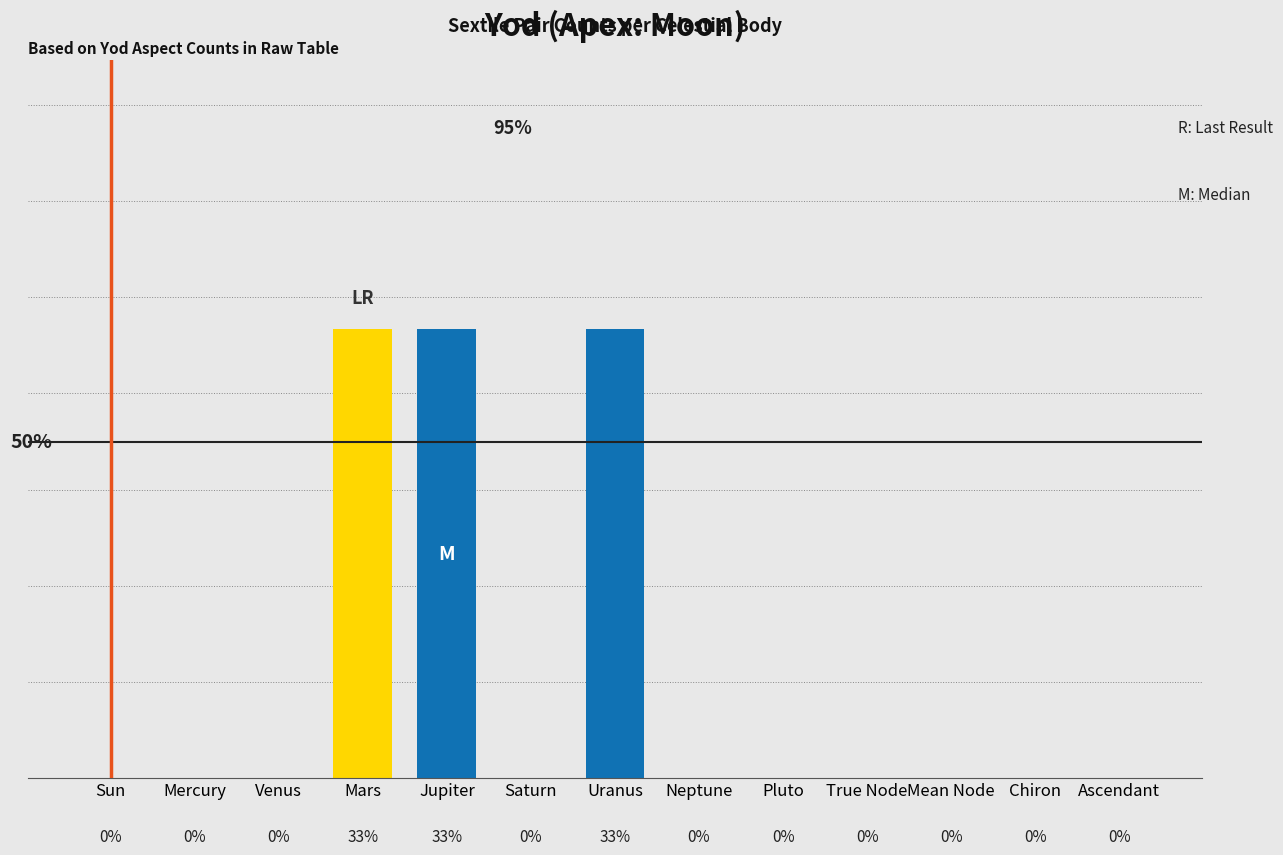

Between Chiron and Uranus, which is larger?

Uranus